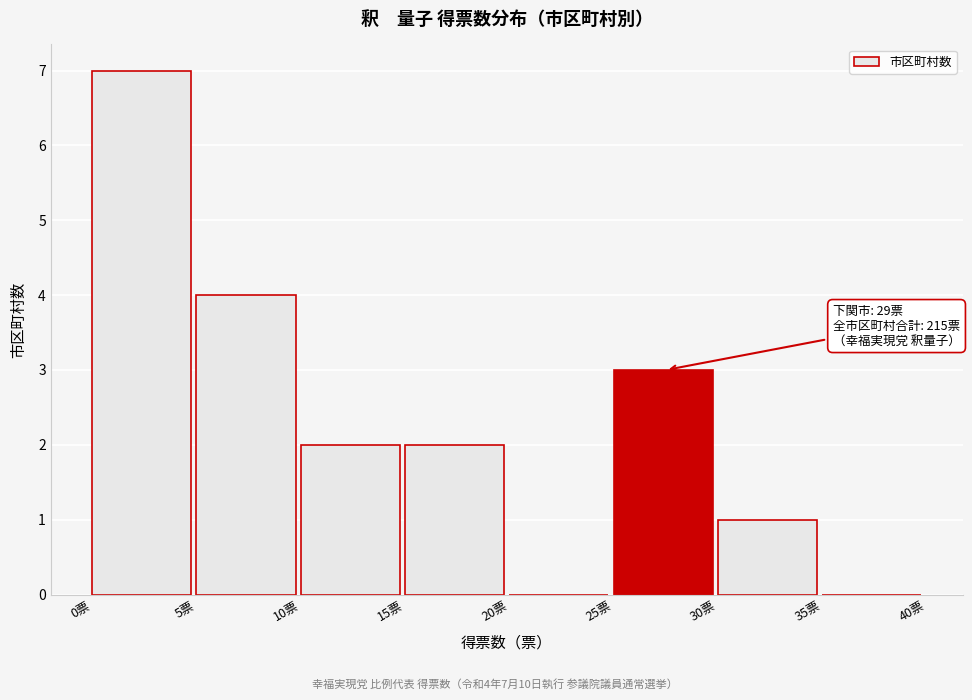

Which range on the x-axis has the tallest bar?

0 to 5